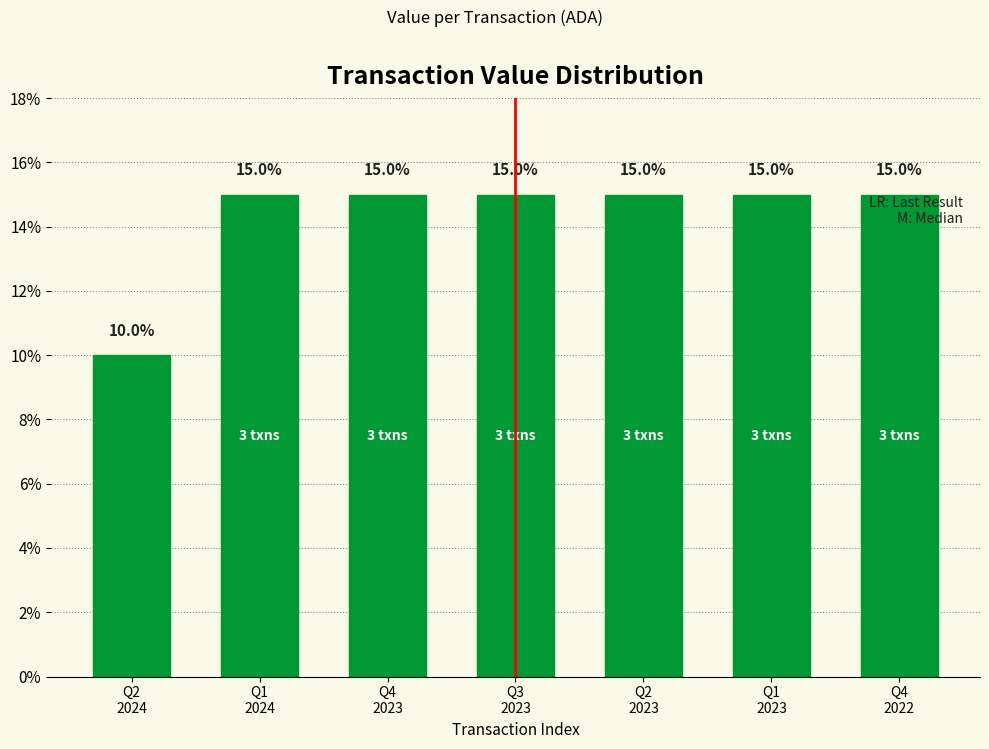

What is the difference between the maximum and minimum values?

5